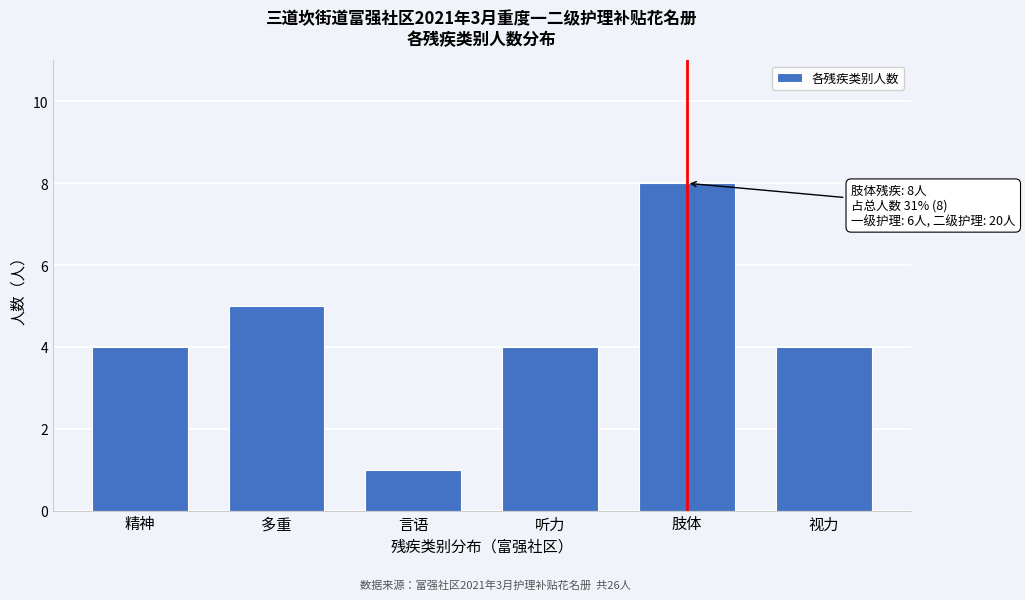

Reading left to right, what are all the values shown in this chart?

精神=4	多重=5	言语=1	听力=4	肢体=8	视力=4